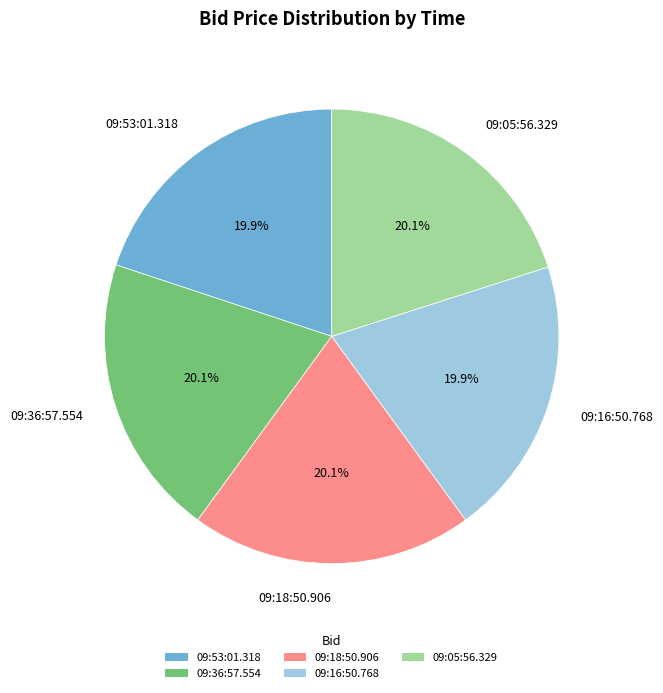

What is the ratio of the value at 09:16:50.768 to the value at 09:05:56.329?

1.0